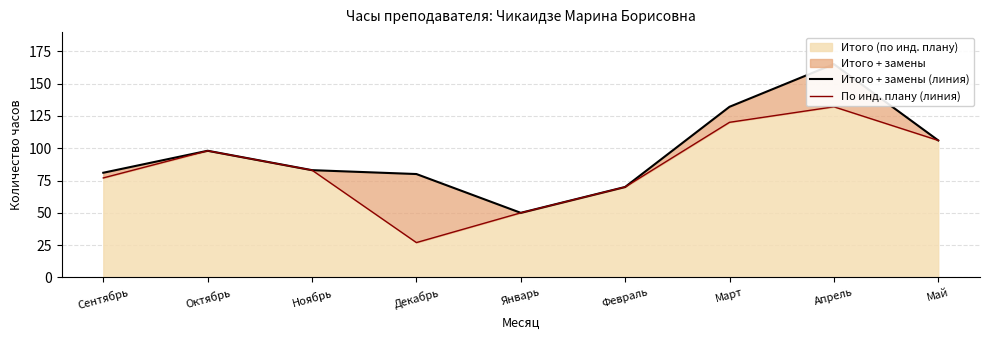

Is the value of Итого + замены (линия) at Сентябрь greater than the value of По инд. плану (линия) at Март?

No